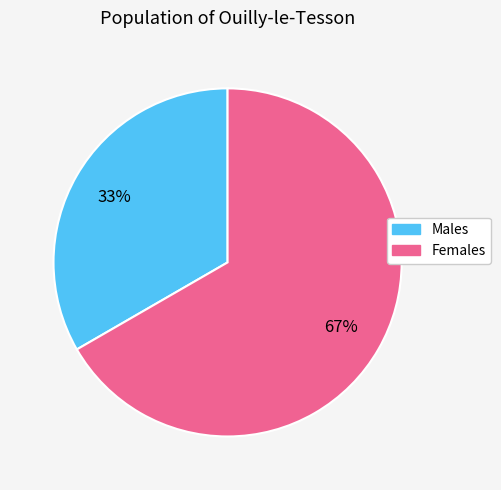

Is there a majority slice in this chart?

Yes